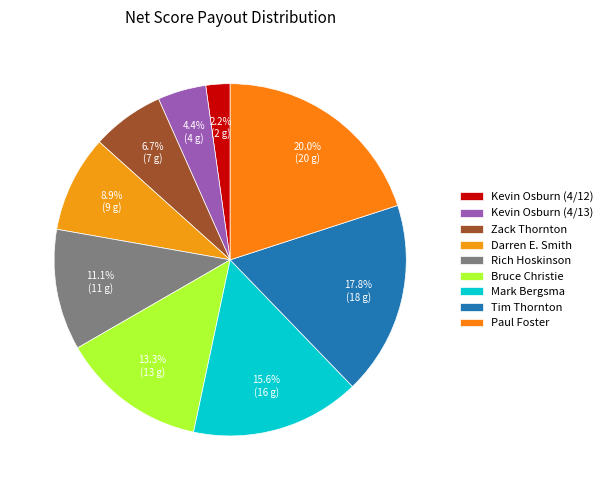

Is there a majority slice in this chart?

No